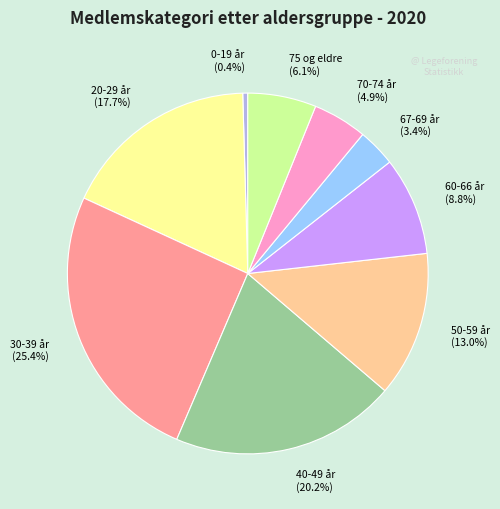

Combined, do 0-19 år (0.4%) and 20-29 år (17.7%) account for over 50%?

No